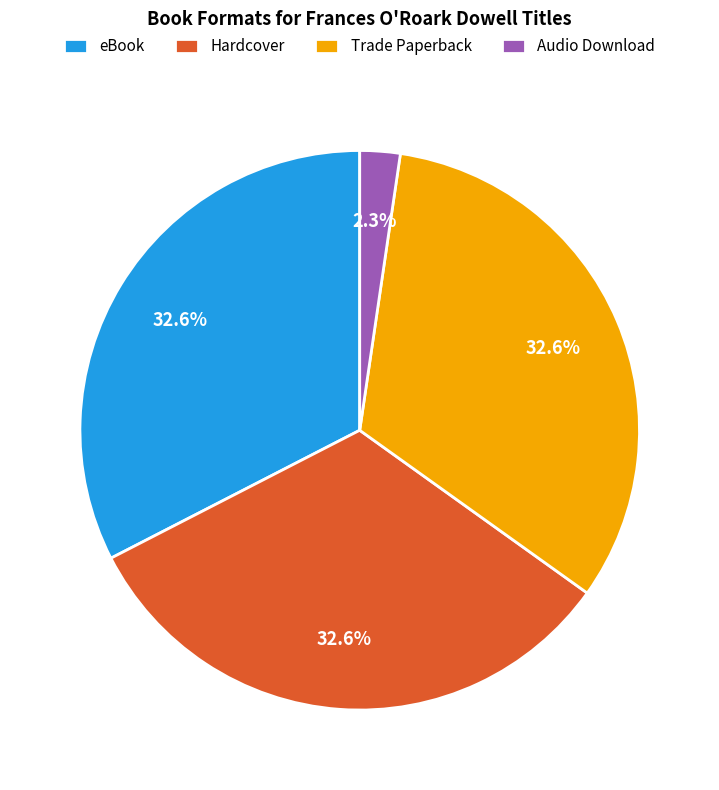

Does Trade Paperback account for over 50% of the chart?

No